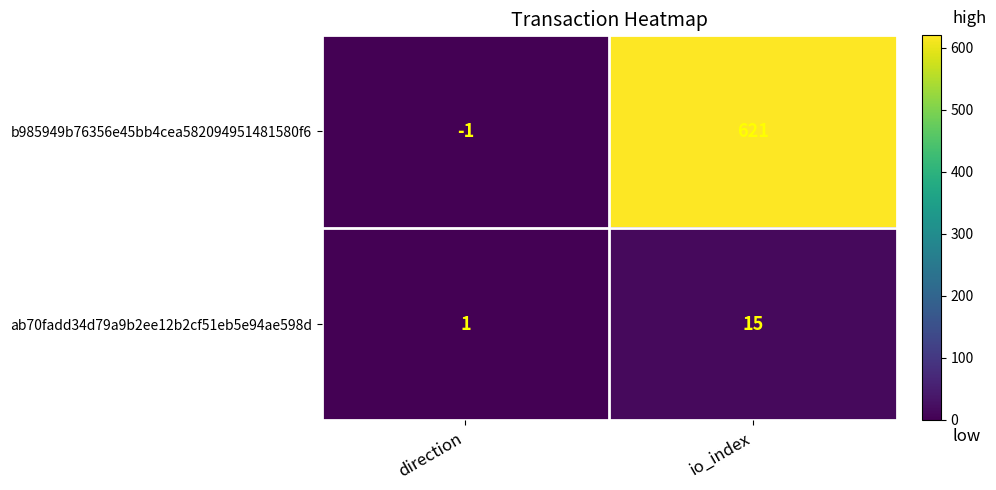

List the series in order of their overall mean, highest first.

b985949b76356e45bb4cea582094951481580f6, ab70fadd34d79a9b2ee12b2cf51eb5e94ae598d